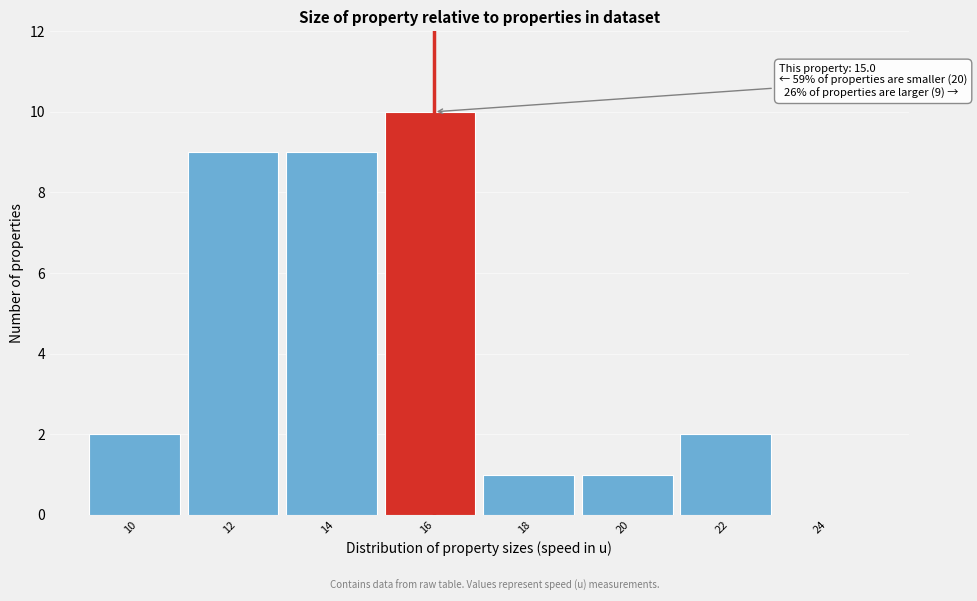

Which range on the x-axis has the tallest bar?

15 to 17